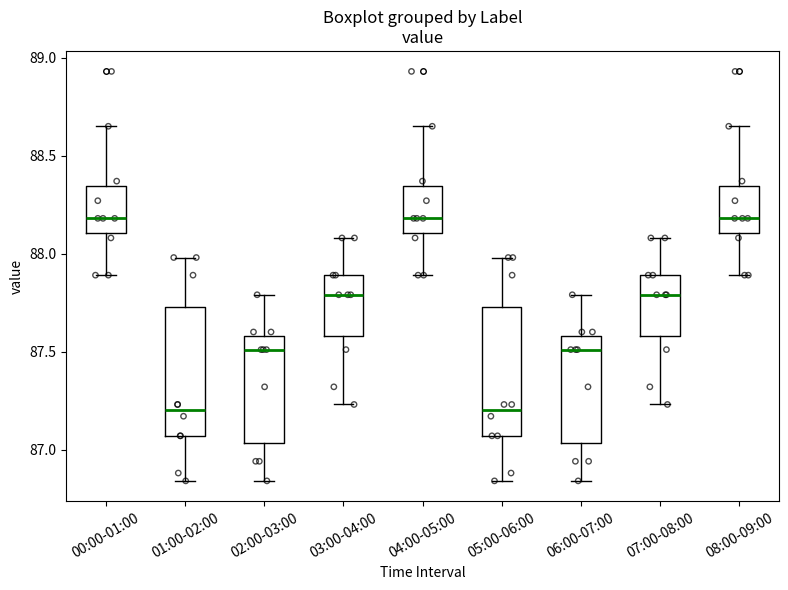

Reading left to right, transcribe this box plot: for each box, give where its median line is, the range the box spans, and where its two whiskers end, as read against the y-axis. The values are not printed on the chart, so give them approximately, as read against the axis.

00:00-01:00: median 88.20, box 88.10 to 88.35, whiskers 87.90 to 88.65
01:00-02:00: median 87.20, box 87.05 to 87.75, whiskers 86.85 to 88.00
02:00-03:00: median 87.50, box 87.05 to 87.60, whiskers 86.85 to 87.80
03:00-04:00: median 87.80, box 87.60 to 87.90, whiskers 87.25 to 88.10
04:00-05:00: median 88.20, box 88.10 to 88.35, whiskers 87.90 to 88.65
05:00-06:00: median 87.20, box 87.05 to 87.75, whiskers 86.85 to 88.00
06:00-07:00: median 87.50, box 87.05 to 87.60, whiskers 86.85 to 87.80
07:00-08:00: median 87.80, box 87.60 to 87.90, whiskers 87.25 to 88.10
08:00-09:00: median 88.20, box 88.10 to 88.35, whiskers 87.90 to 88.65